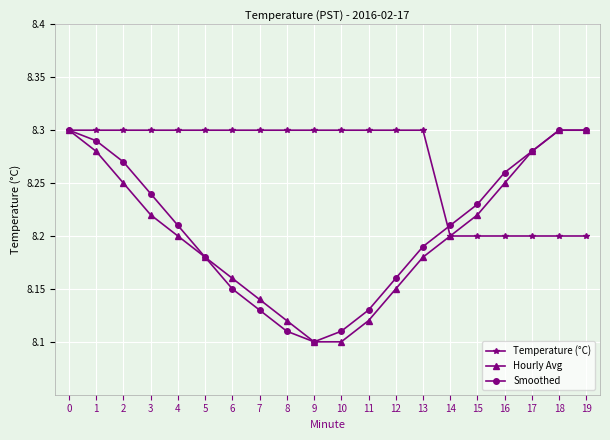

Is the value of Temperature (°C) at 17 greater than the value of Hourly Avg at 16?

No